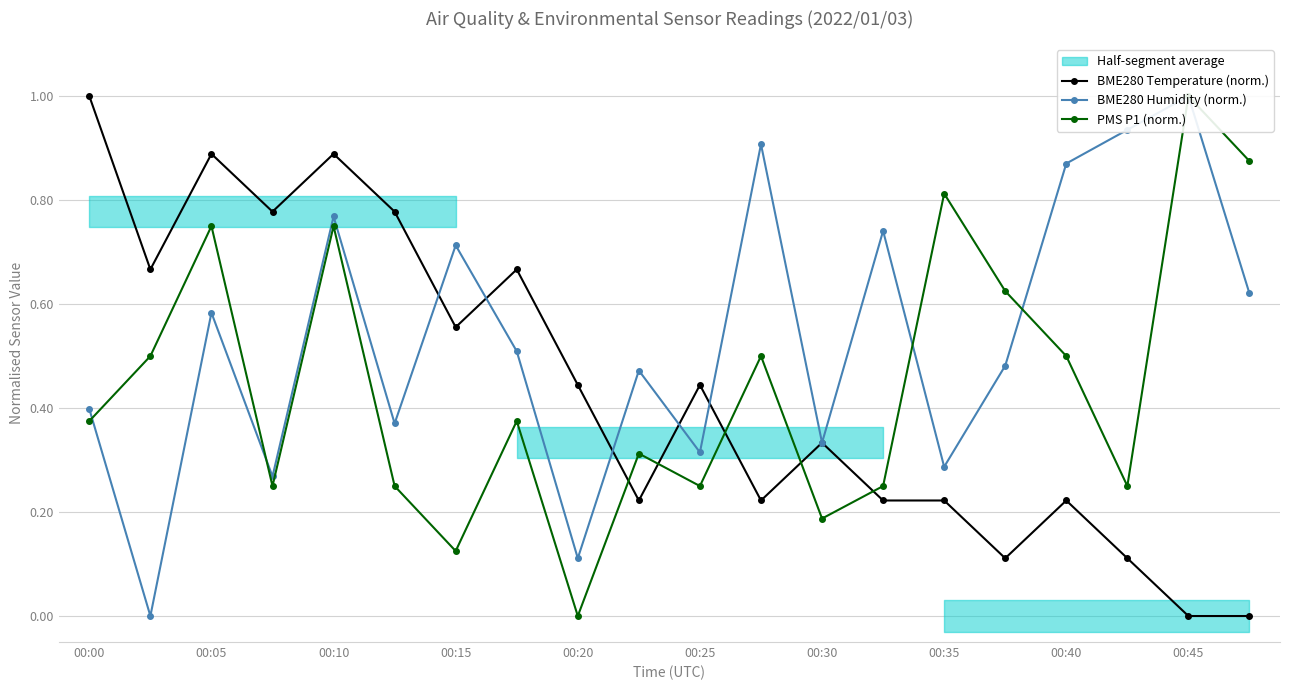

How many data points in BME280 Humidity (norm.) are above 0?

19